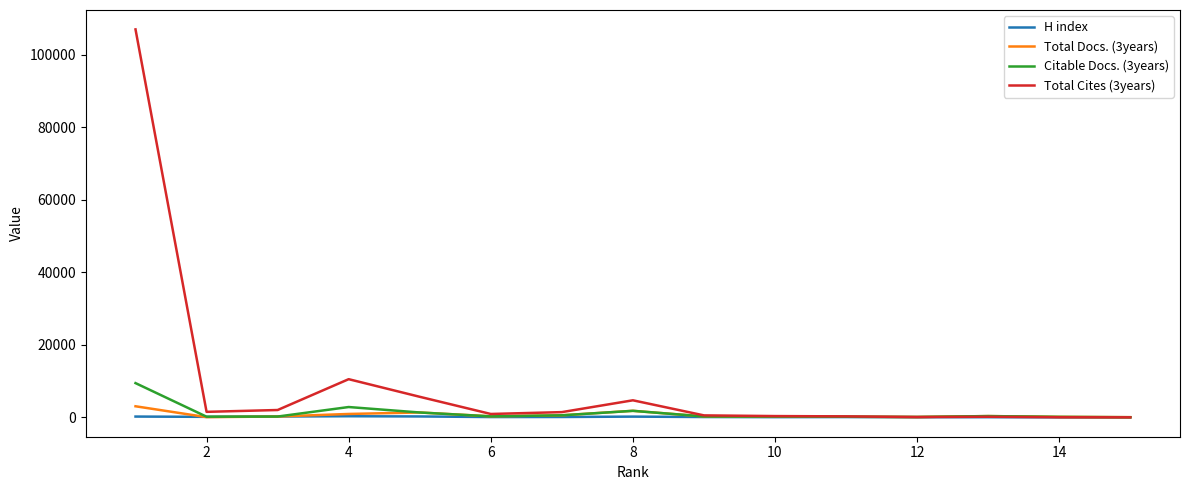

Which series has the widest spread of values?

Total Cites (3years)